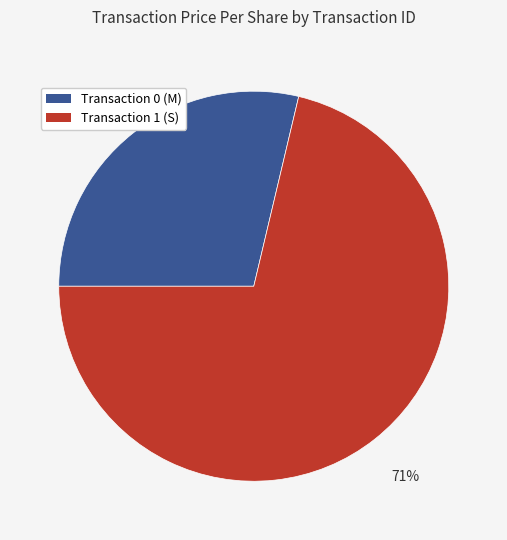

To the nearest percent, what is the average slice percentage?

50%